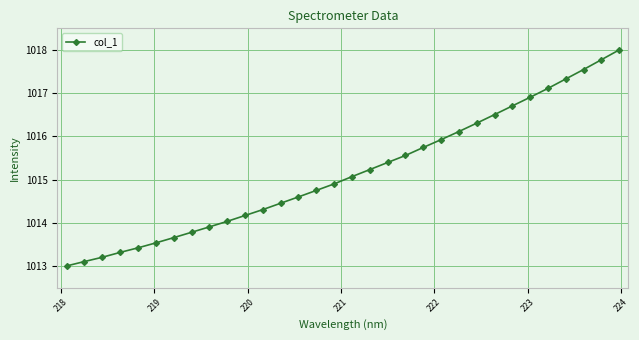

What is the greatest value displayed?

1018.0